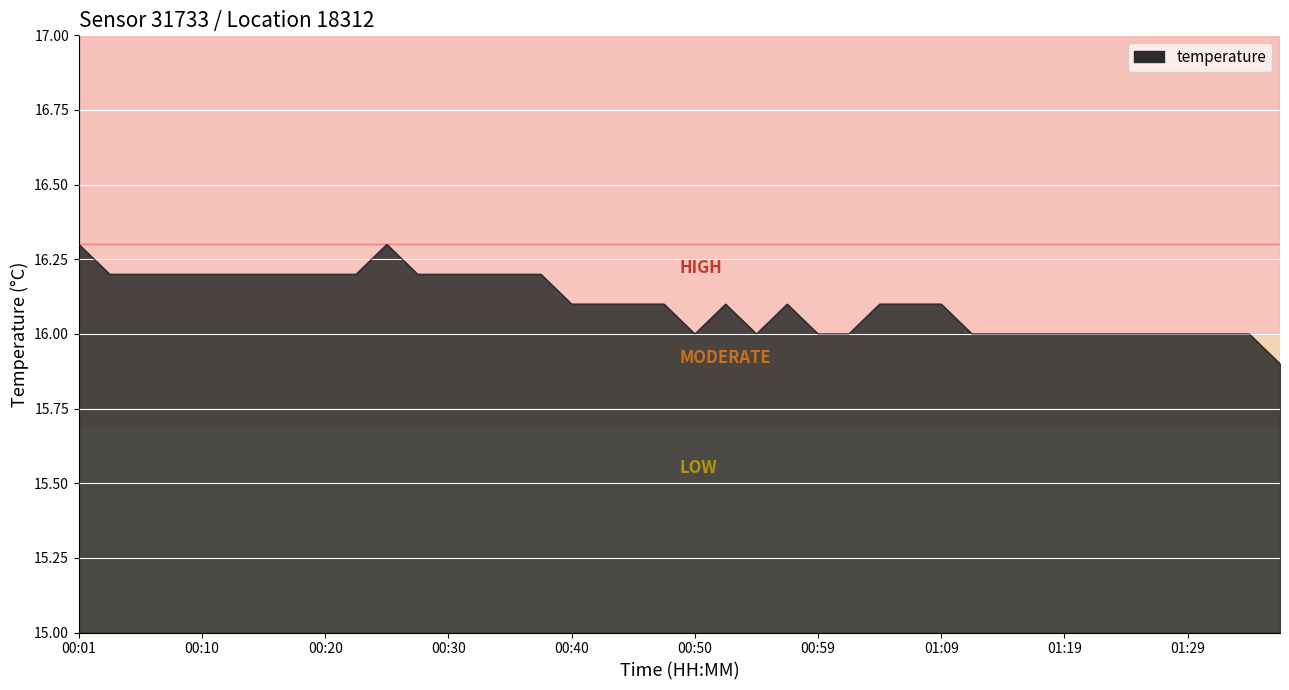

What is the difference between the maximum and minimum values?

0.4